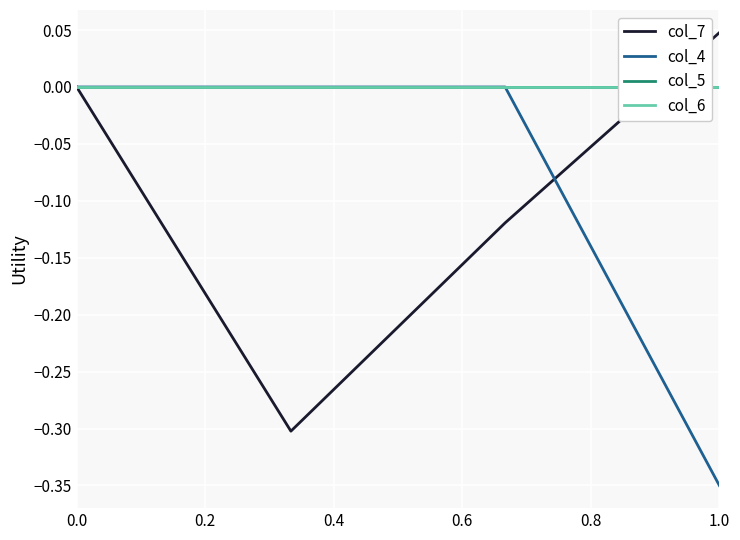

Is this an area chart (filled region under the line)?

No